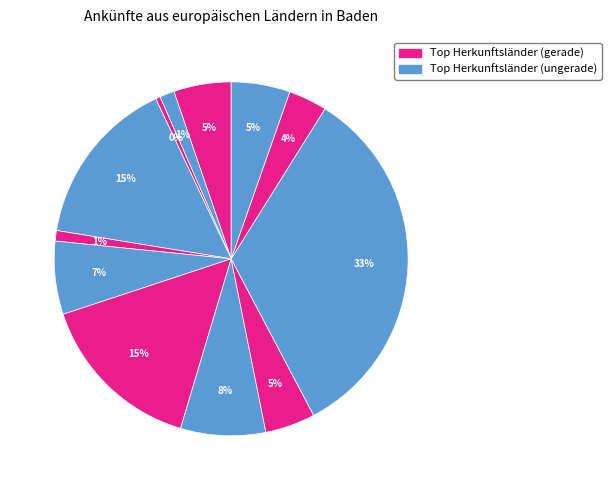

Count the number of slices in the pie.

12